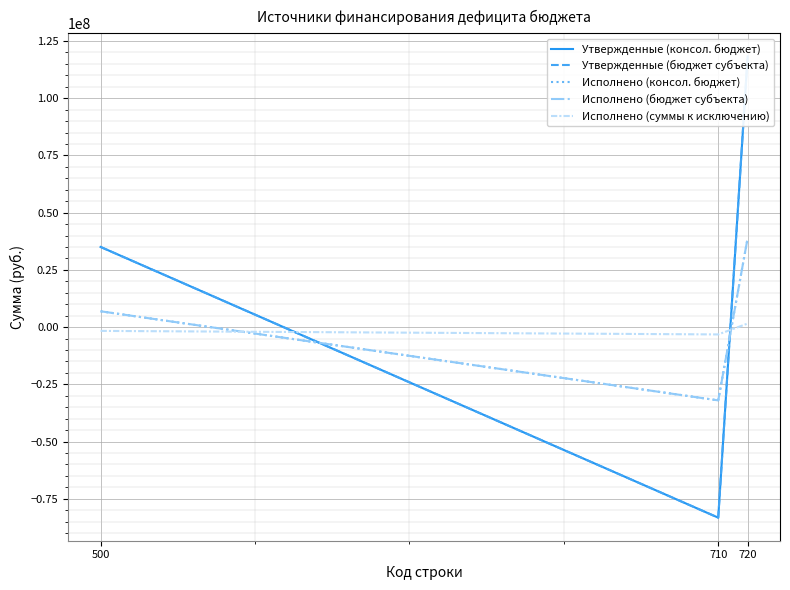

The Исполнено (бюджет субъекта) series shows 38926116.1 at 720. True or false?

True